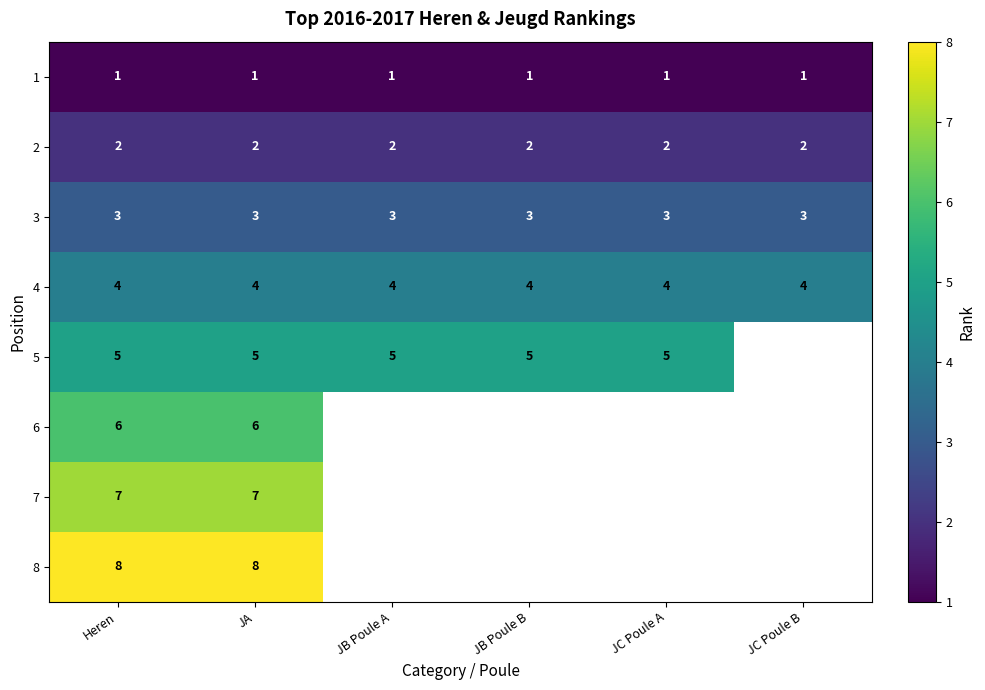

The value of 3 at JB Poule B is 2.0. True or false?

False